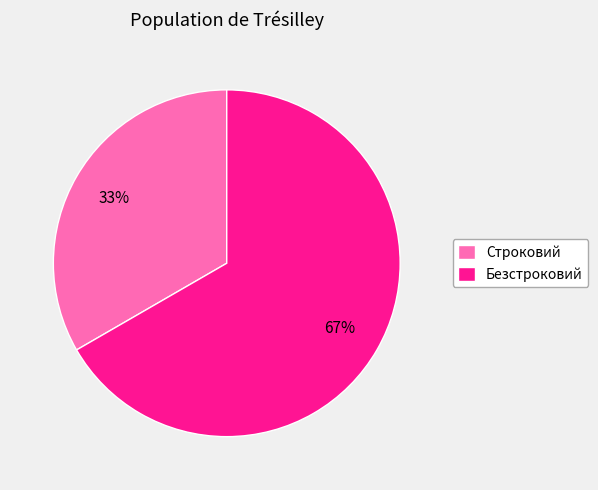

Count the number of slices in the pie.

2